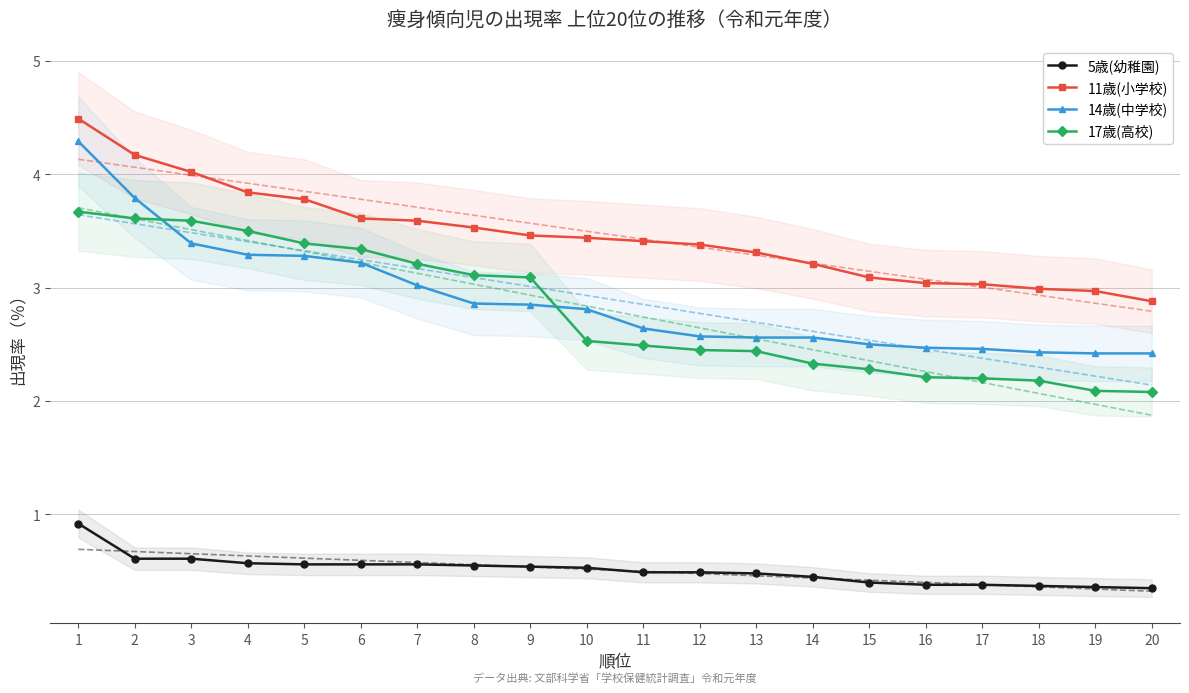

Reading right to left, extract all data points from this chart.

5歳(幼稚園): 0.3	0.4	0.4	0.4	0.4	0.4	0.5	0.5	0.5	0.5	0.5	0.5	0.6	0.6	0.6	0.6	0.6	0.6	0.6	0.9
11歳(小学校): 2.9	3.0	3.0	3.0	3.0	3.1	3.2	3.3	3.4	3.4	3.4	3.5	3.5	3.6	3.6	3.8	3.8	4.0	4.2	4.5
14歳(中学校): 2.4	2.4	2.4	2.5	2.5	2.5	2.6	2.6	2.6	2.6	2.8	2.9	2.9	3.0	3.2	3.3	3.3	3.4	3.8	4.3
17歳(高校): 2.1	2.1	2.2	2.2	2.2	2.3	2.3	2.4	2.5	2.5	2.5	3.1	3.1	3.2	3.3	3.4	3.5	3.6	3.6	3.7